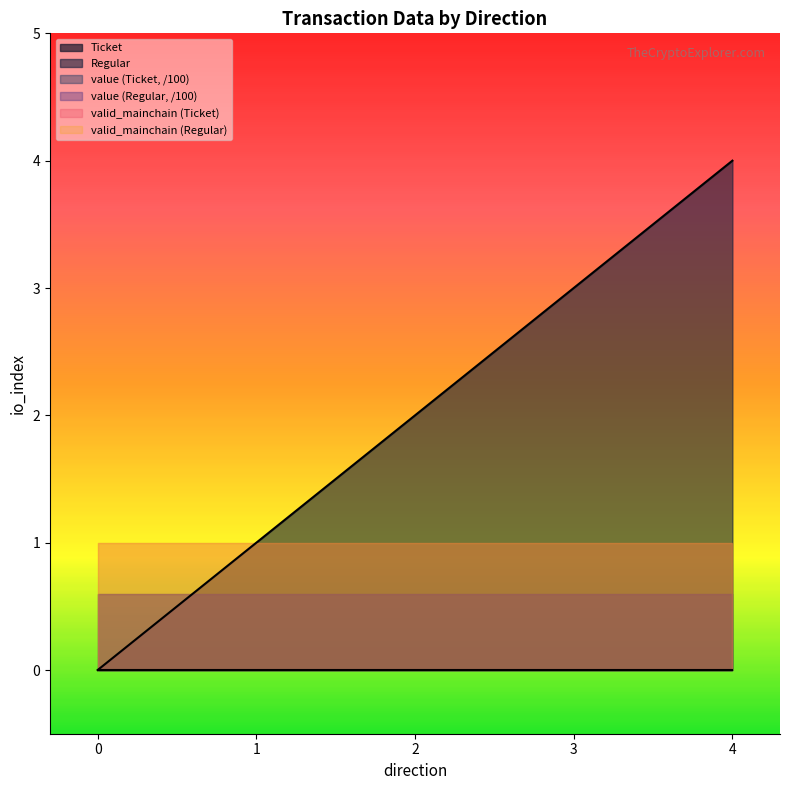

Does the chart display data point markers on the line(s)?

No